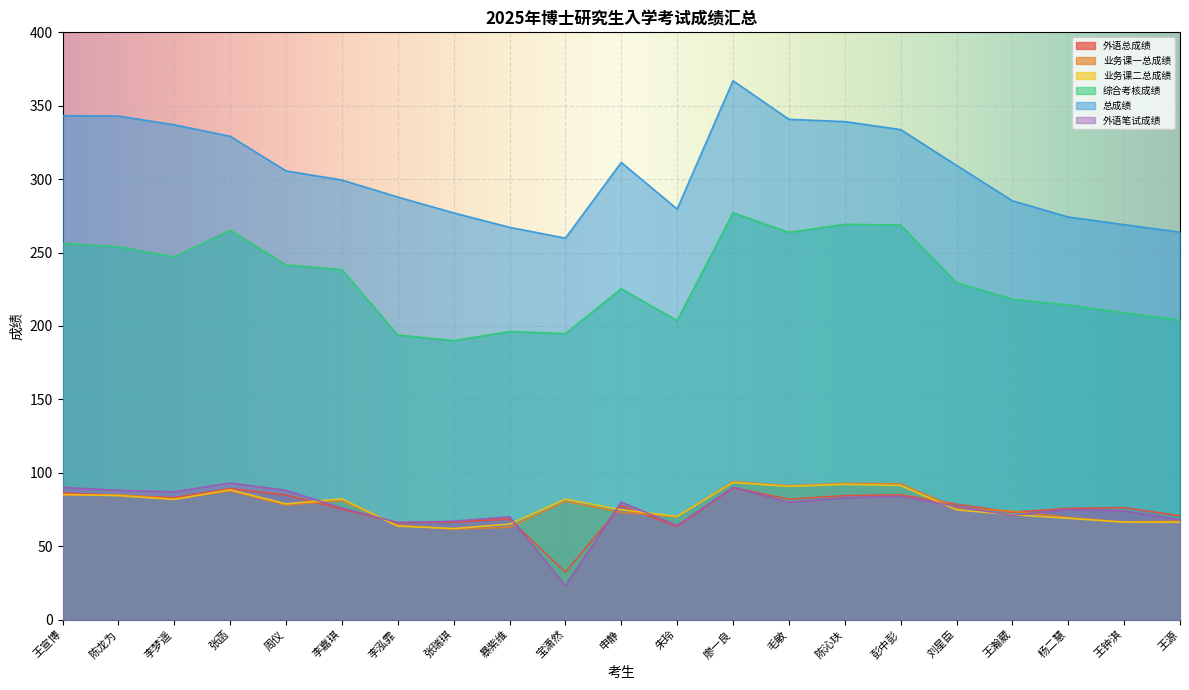

Reading left to right, transcribe all the data shown in this chart.

外语总成绩: 86.2	84.6	83.0	89.2	84.8	75.2	66.0	66.4	68.4	32.2	77.6	63.4	89.8	82.0	84.4	85.0	78.6	73.0	75.8	76.2	70.7
业务课一总成绩: 84.8	85.0	82.2	87.6	78.0	81.0	64.2	61.6	62.8	80.6	73.0	70.0	94.0	91.0	92.8	92.5	76.1	73.8	69.5	66.5	67.0
业务课二总成绩: 85.2	84.4	81.8	88.4	78.8	82.2	63.6	62.0	65.0	82.0	74.8	70.2	93.3	90.7	92.0	91.3	74.7	71.4	69.0	66.3	66.2
综合考核成绩: 256.2	254.0	247.0	265.2	241.6	238.4	193.8	190.0	196.2	194.8	225.4	203.6	277.1	263.8	269.2	268.8	229.4	218.2	214.2	209.0	203.9
总成绩: 343.2	343.0	337.0	329.2	305.6	299.4	287.8	277.0	267.2	259.8	311.4	279.6	367.1	340.8	339.2	333.8	309.4	285.2	274.2	269.0	263.9
外语笔试成绩: 90.0	88.0	87.0	93.0	88.0	76.0	66.0	67.0	70.0	23.0	80.0	64.0	90.0	80.0	83.0	84.0	77.0	71.0	75.0	74.0	68.0